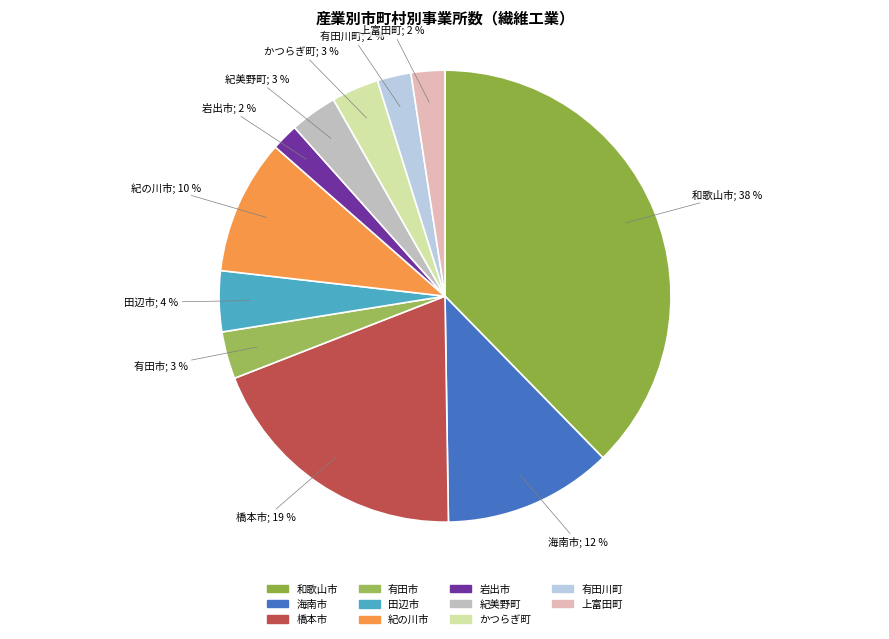

To the nearest percent, what percentage of the pie is 田辺市?

4%